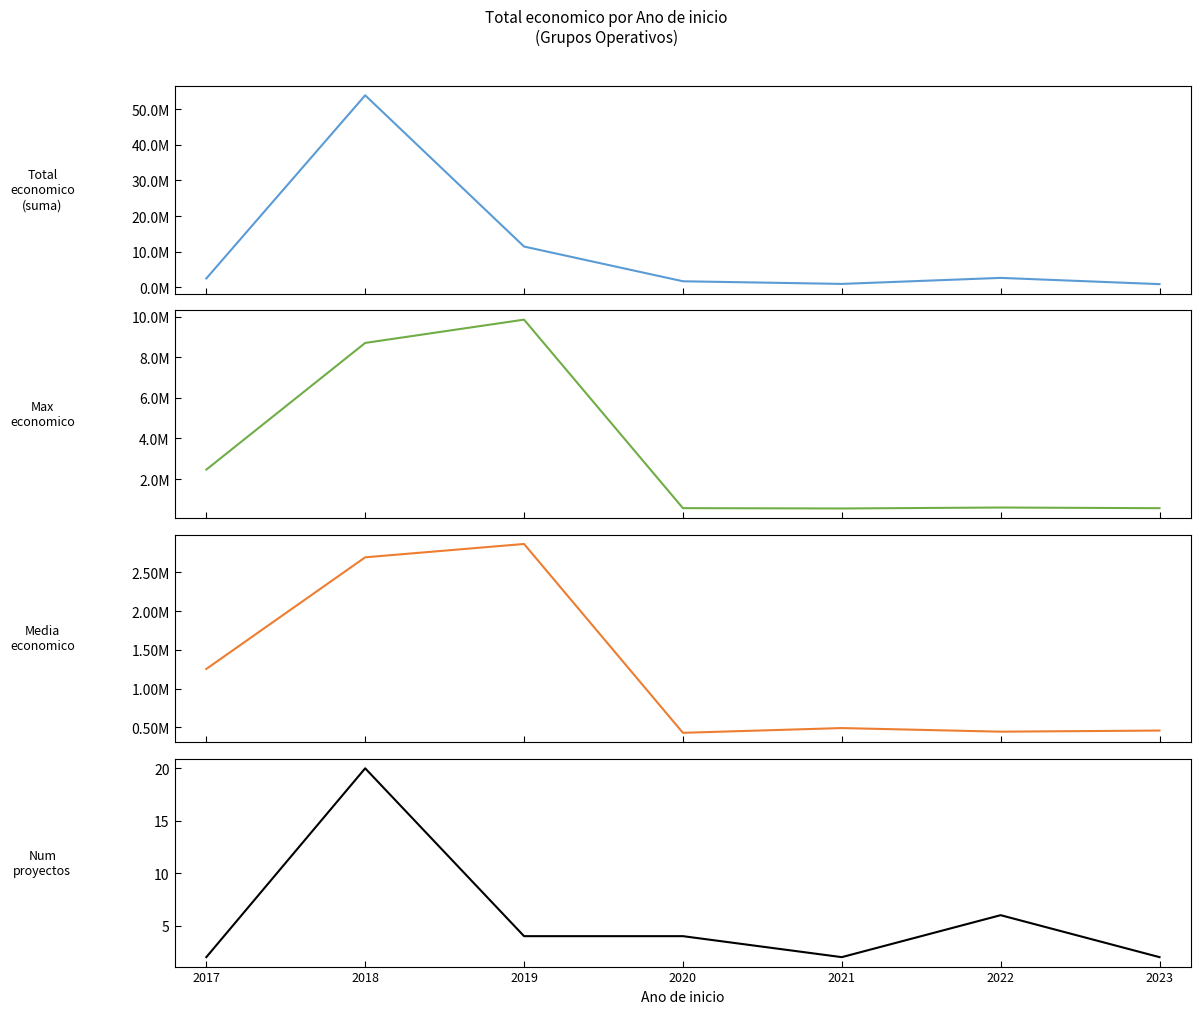

What are all the series names shown in the legend?

Total economico (suma), Max economico, Media economico, Numero de proyectos